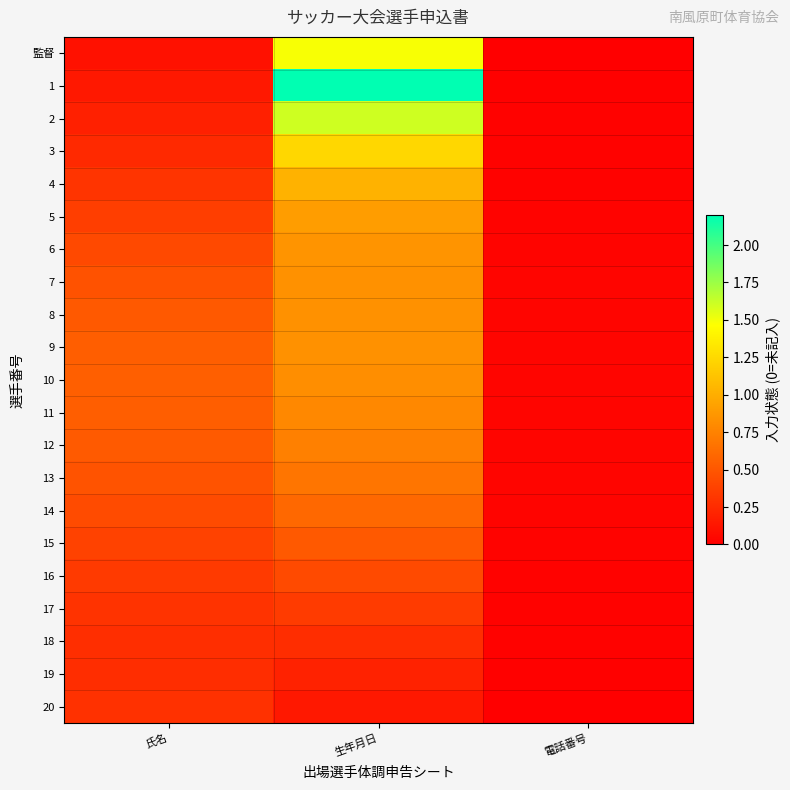

What is the total value across all series at 電話番号?

0.5